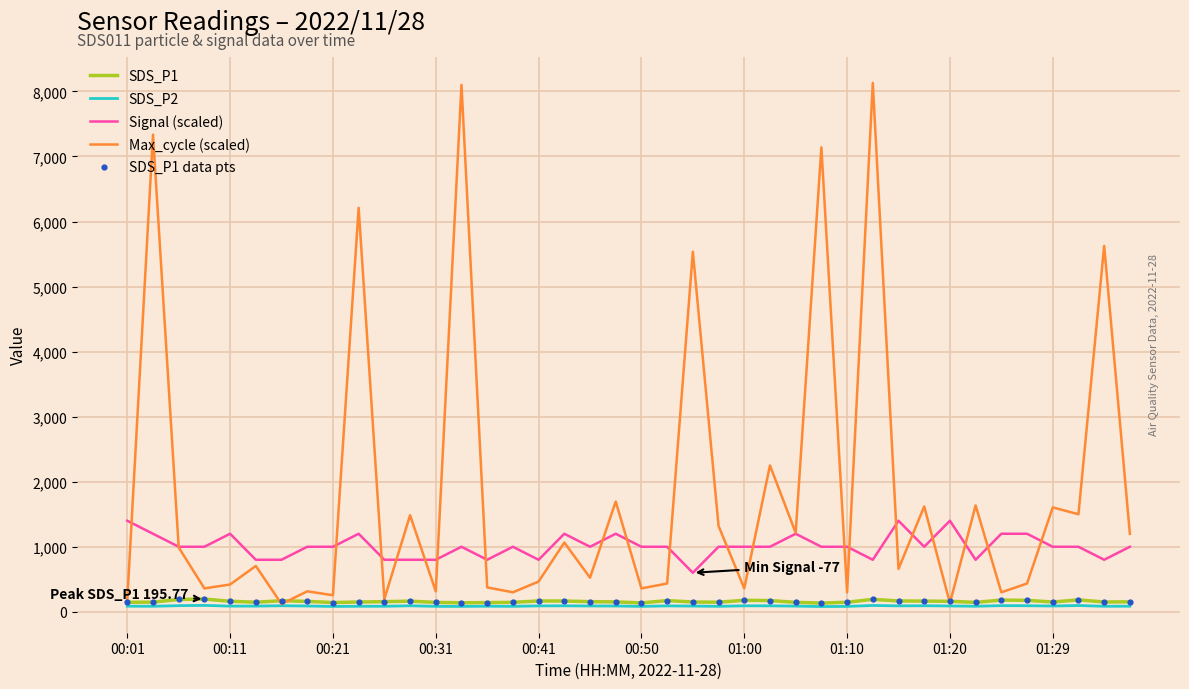

Which series has the largest range (max minus min)?

Max_cycle (scaled)